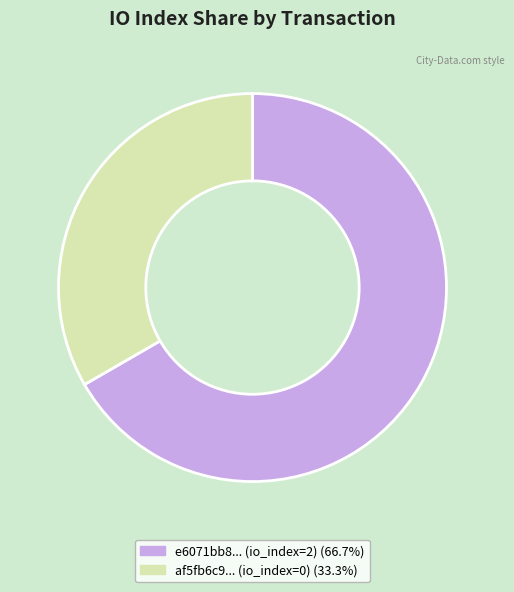

Is there a majority slice in this chart?

Yes